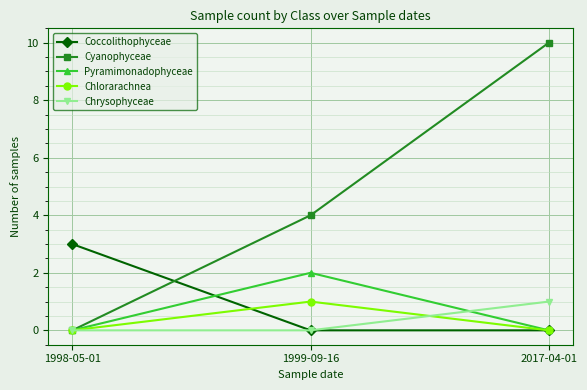

What is the total value across all series at 1999-09-16?

7